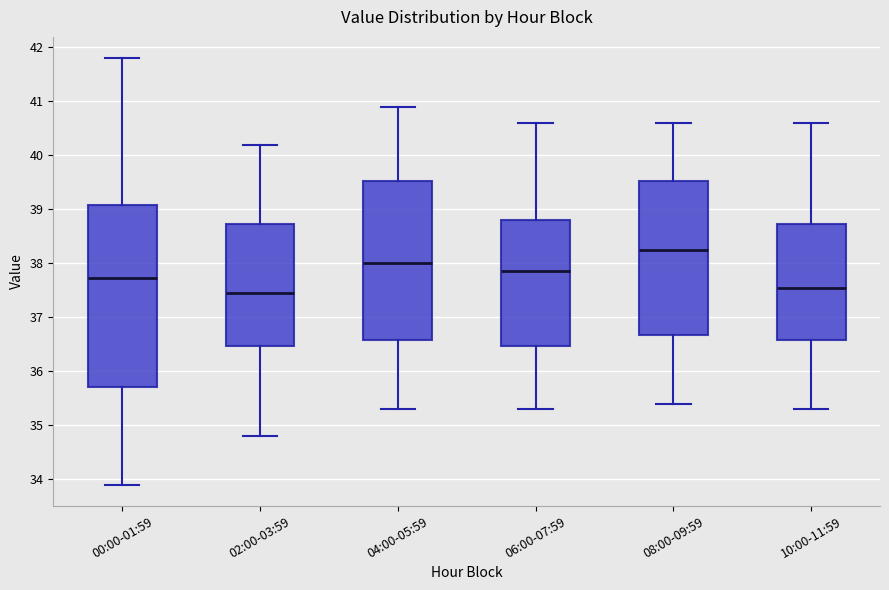

Reading left to right, read every box against the y-axis: the position of its median line, the range the box covers, and the ends of its whiskers. The values are not printed on the chart, so give them approximately, as read against the axis.

00:00-01:59: median 37.7, box 35.7 to 39.1, whiskers 33.9 to 41.8
02:00-03:59: median 37.5, box 36.5 to 38.7, whiskers 34.8 to 40.2
04:00-05:59: median 38.0, box 36.6 to 39.5, whiskers 35.3 to 40.9
06:00-07:59: median 37.9, box 36.5 to 38.8, whiskers 35.3 to 40.6
08:00-09:59: median 38.3, box 36.7 to 39.5, whiskers 35.4 to 40.6
10:00-11:59: median 37.6, box 36.6 to 38.7, whiskers 35.3 to 40.6